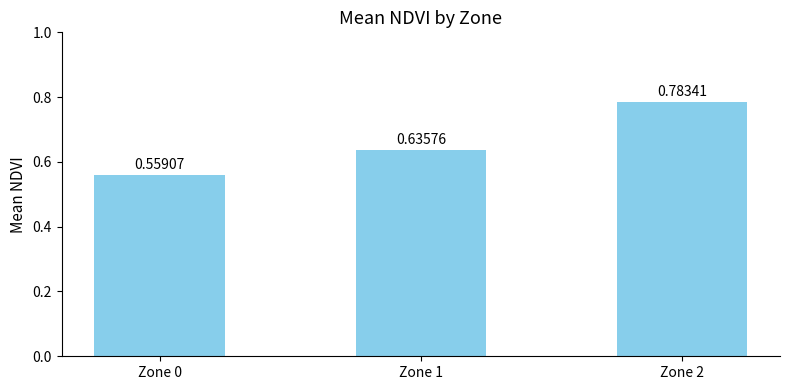

Rank the categories by value from lowest to highest.

Zone 0, Zone 1, Zone 2